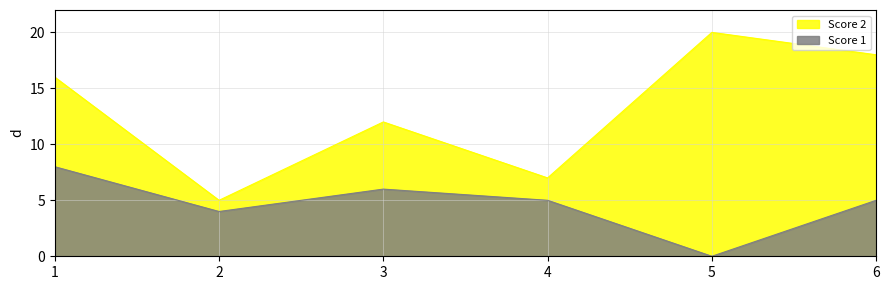

How many interior local valleys does the Score 1 series have?

2